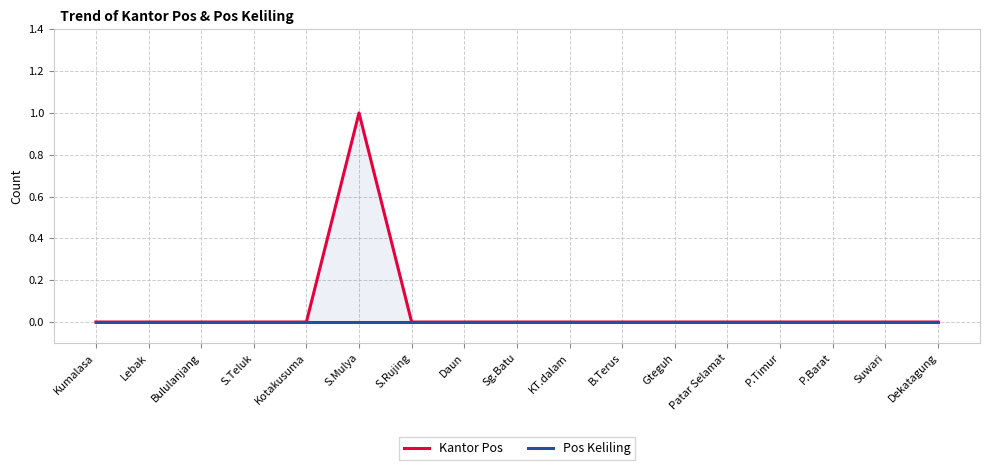

What is the label of the 15th point from the left?

P.Barat